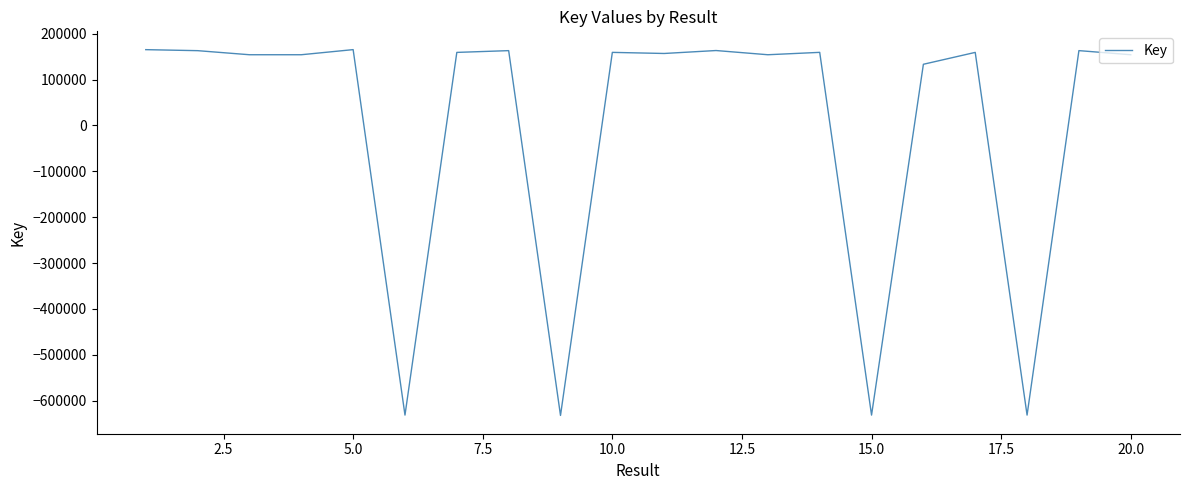

Does the chart have visible grid lines?

No